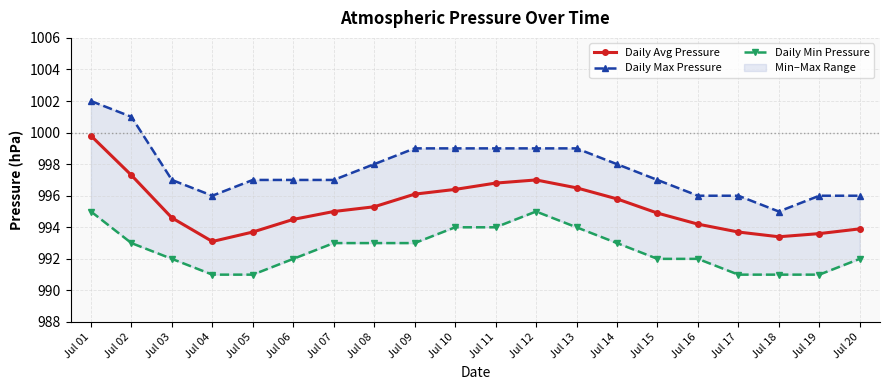

True or false: Daily Avg Pressure and Daily Min Pressure cross at least once.

False